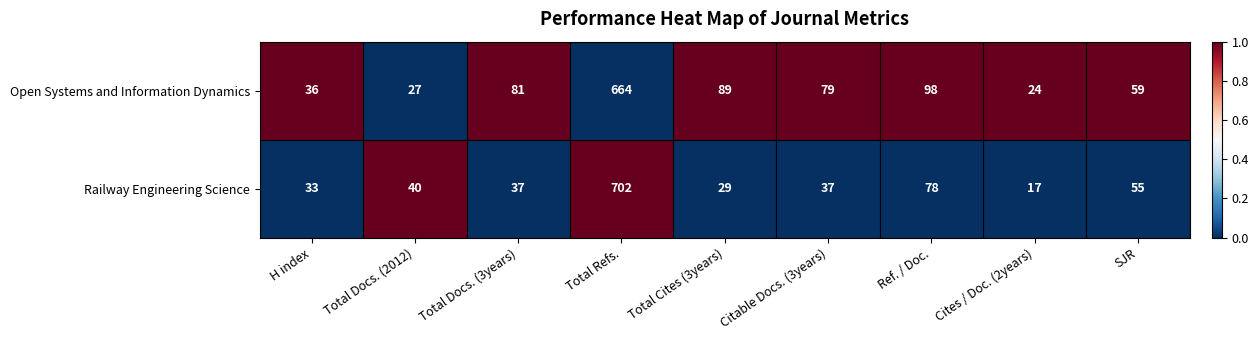

Reading right to left, list all the values displayed in this chart.

Open Systems and Information Dynamics: 59	24	98	79	89	664	81	27	36
Railway Engineering Science: 55	17	78	37	29	702	37	40	33